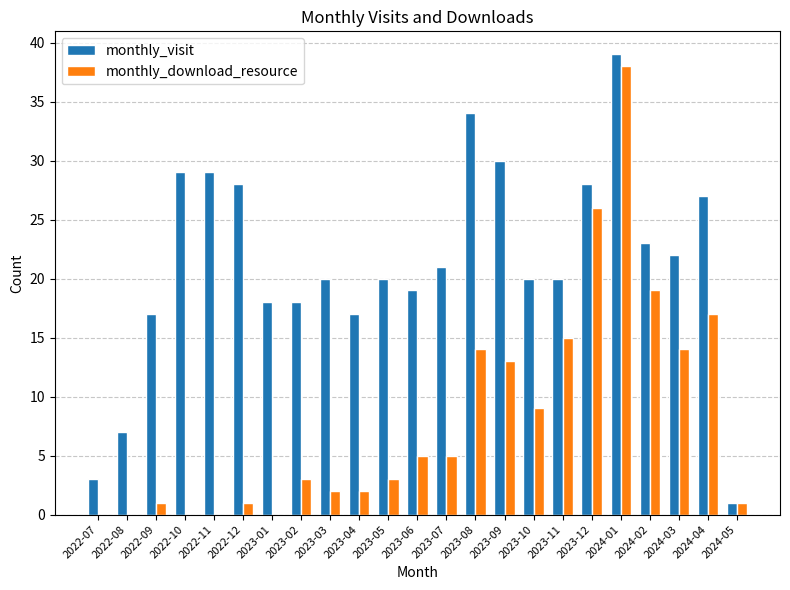

Is the value of monthly_visit at 2023-12 greater than the value of monthly_download_resource at 2022-11?

Yes